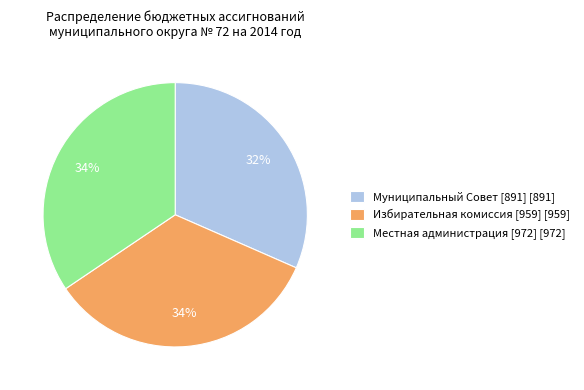

Which category has the smallest portion of the pie?

Муниципальный Совет [891]